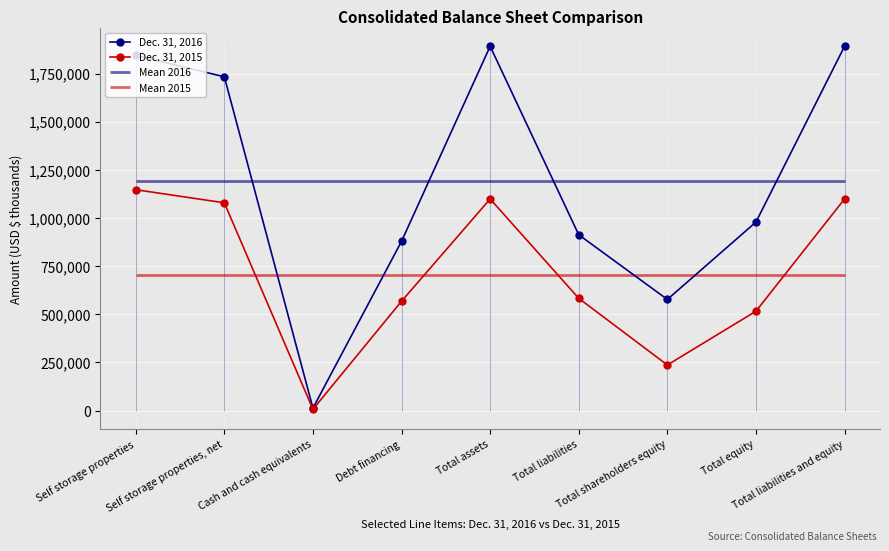

True or false: Dec. 31, 2016 and Dec. 31, 2015 intersect in this chart.

False